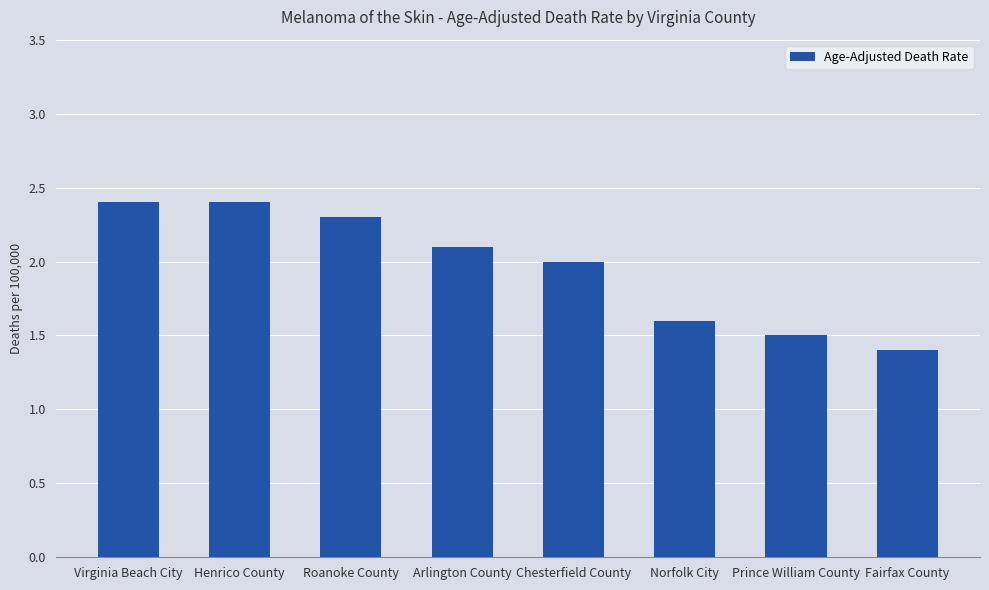

What is the average value?

2.0